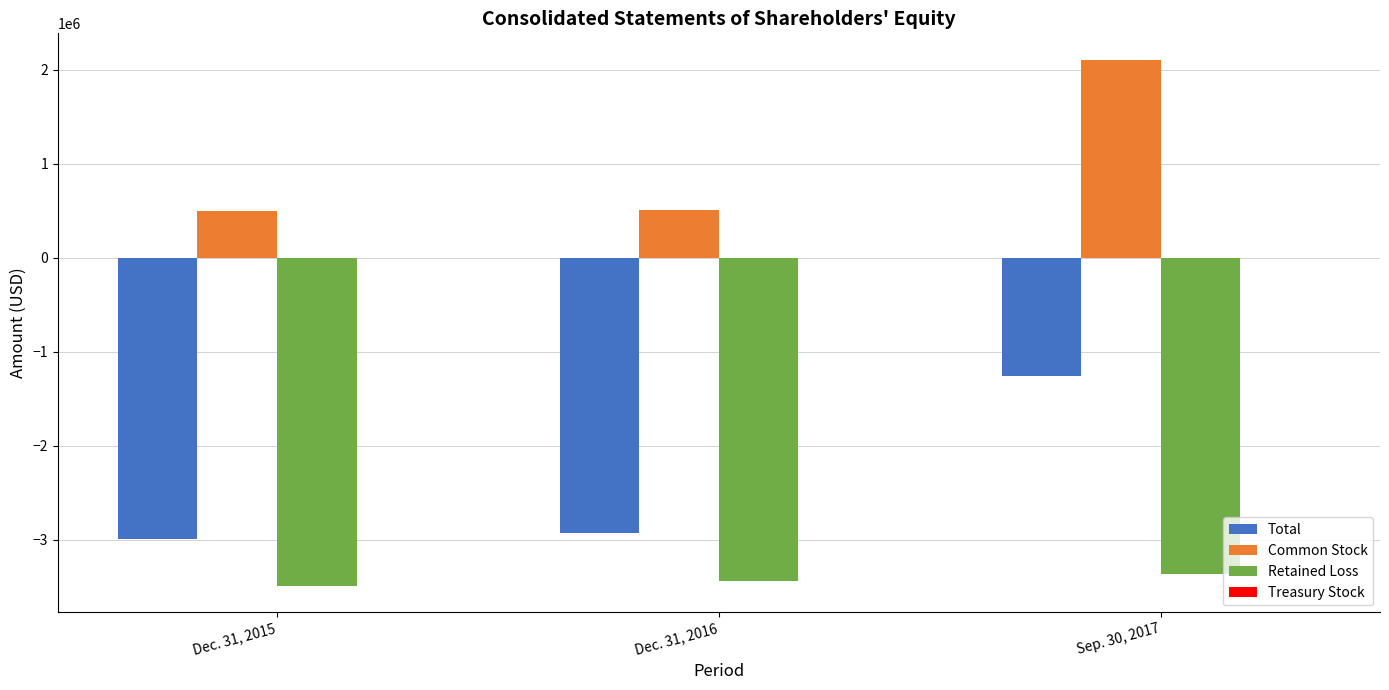

How many data points in Retained Loss are above -3438165?

1